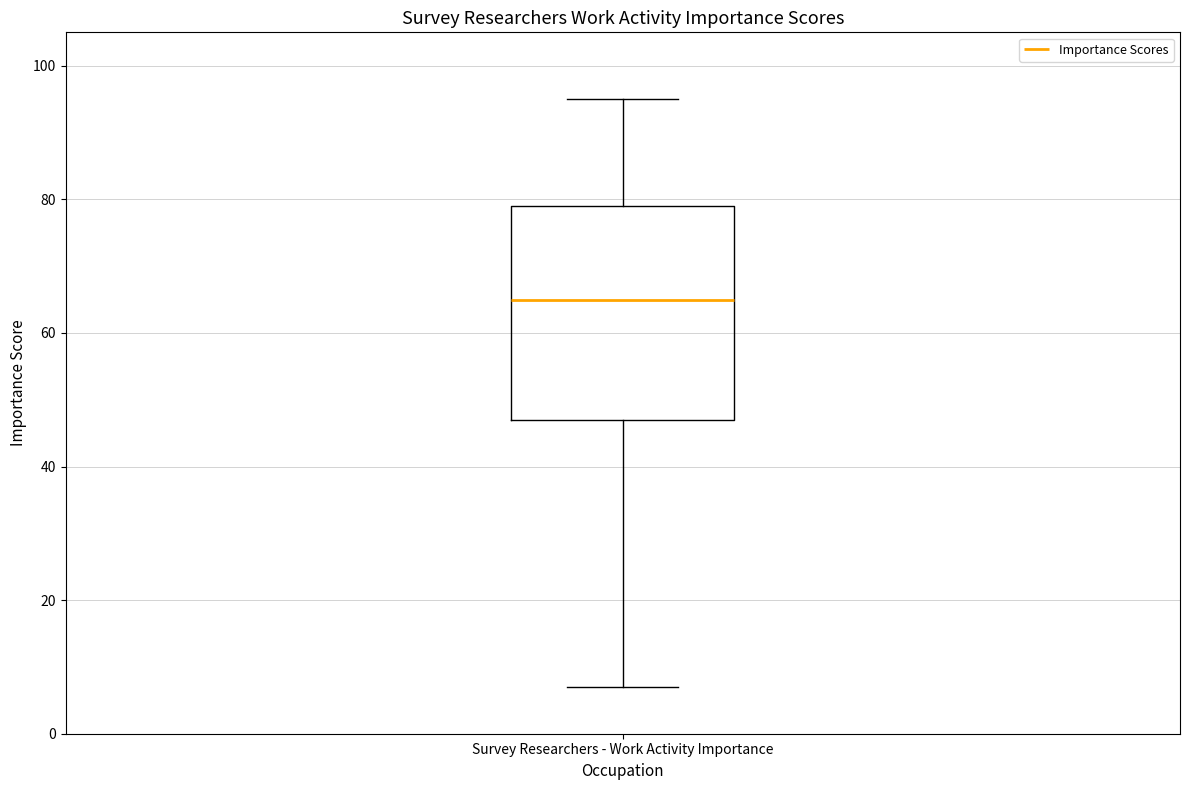

Transcribe this box plot: give where the median line is, the range the box spans, and where the two whiskers end, as read against the y-axis. The values are not printed on the chart, so give them approximately, as read against the axis.

median 66, box 48 to 80, whiskers 8 to 96